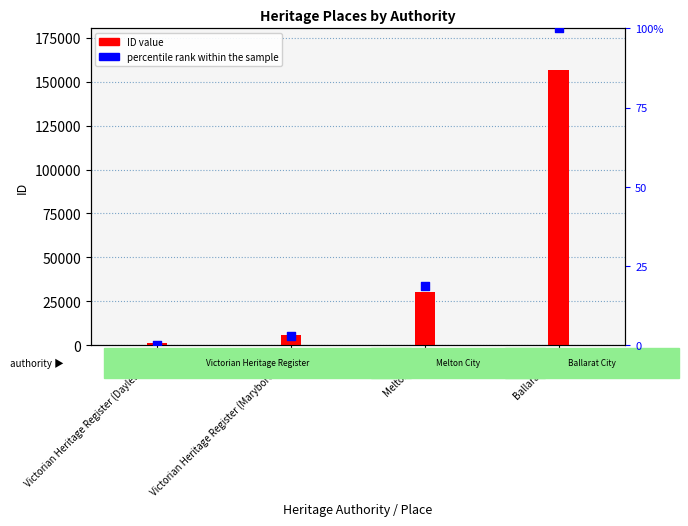

Is the value of ID value at Victorian Heritage Register (Daylesford) greater than the value of percentile rank within the sample at Melton City?

Yes